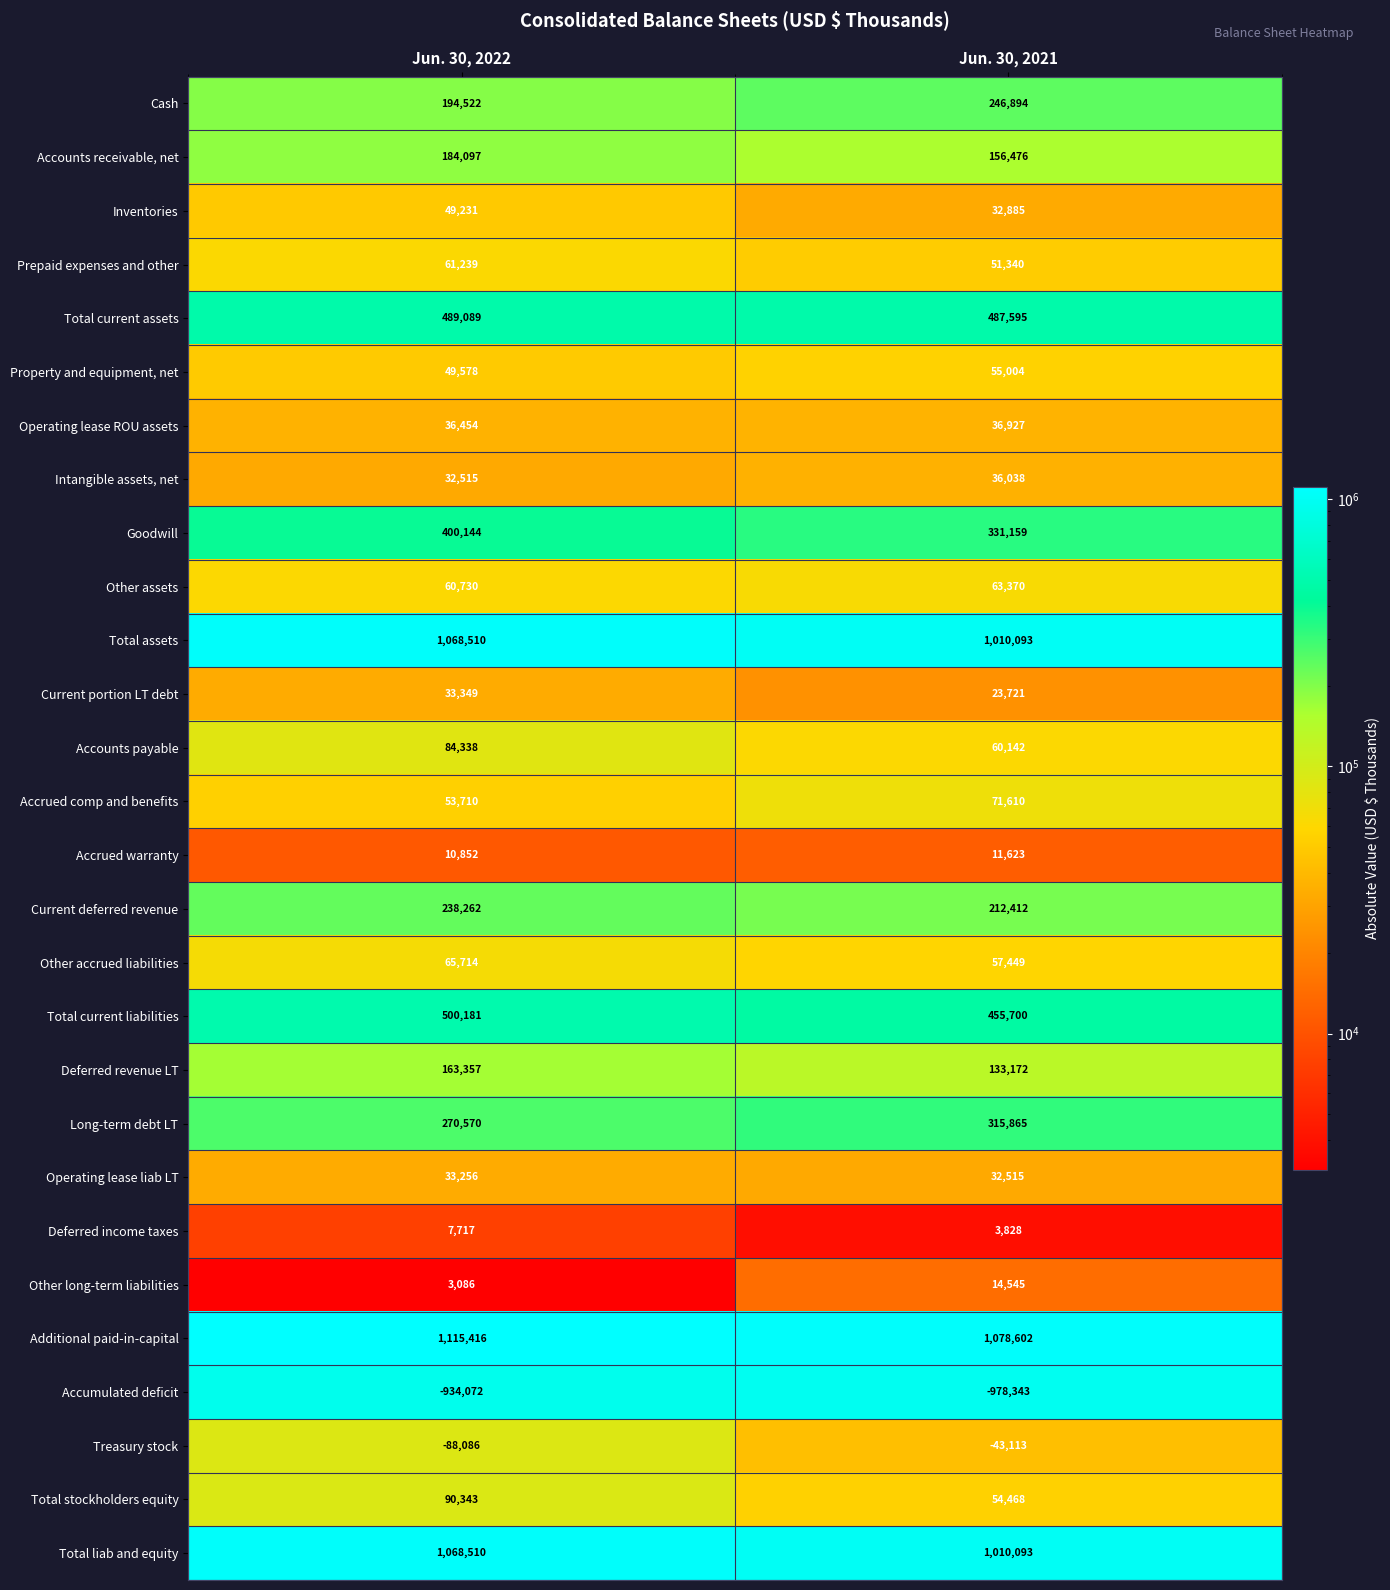

What is the maximum value for Other assets?

63370